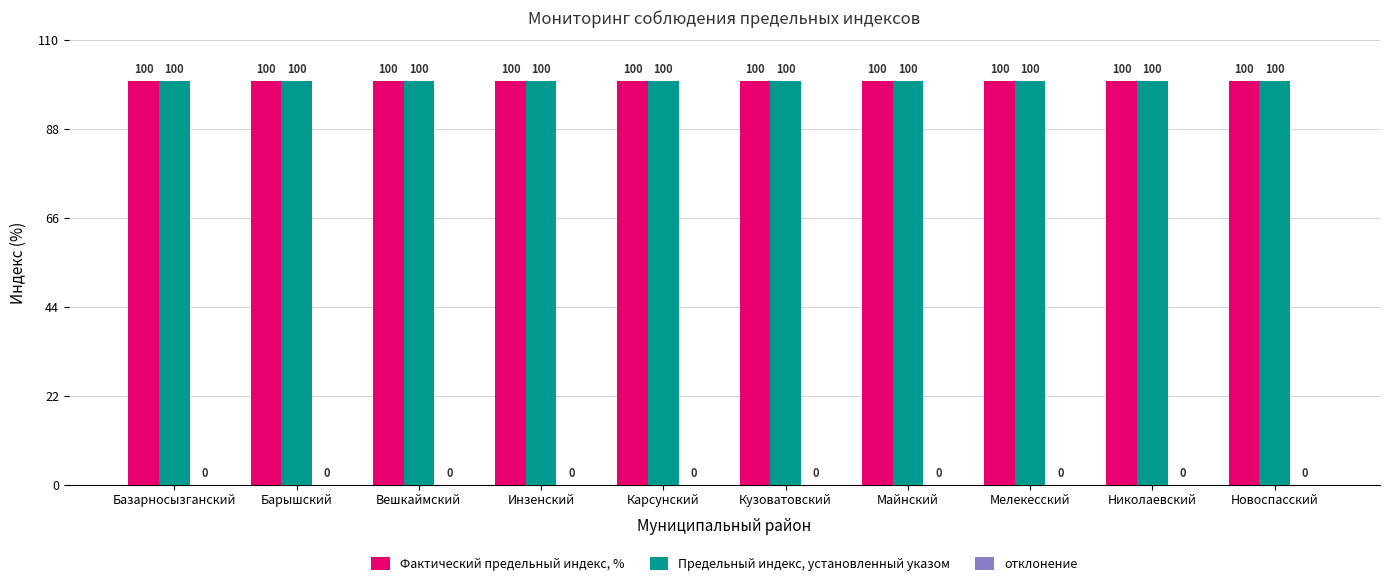

Rank the categories by отклонение value from lowest to highest.

Базарносызганский, Барышский, Вешкаймский, Инзенский, Карсунский, Кузоватовский, Майнский, Мелекесский, Николаевский, Новоспасский